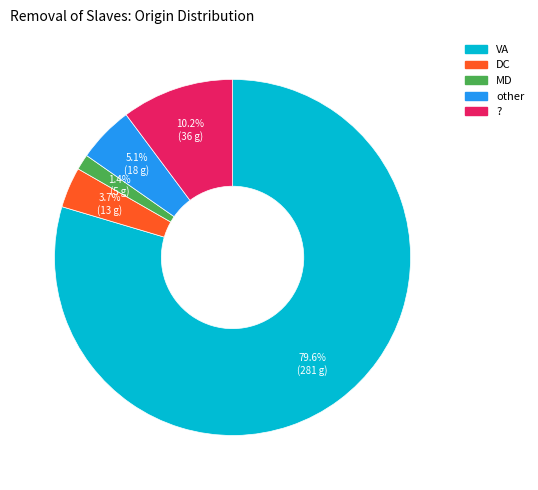

Does any single category account for the majority?

Yes